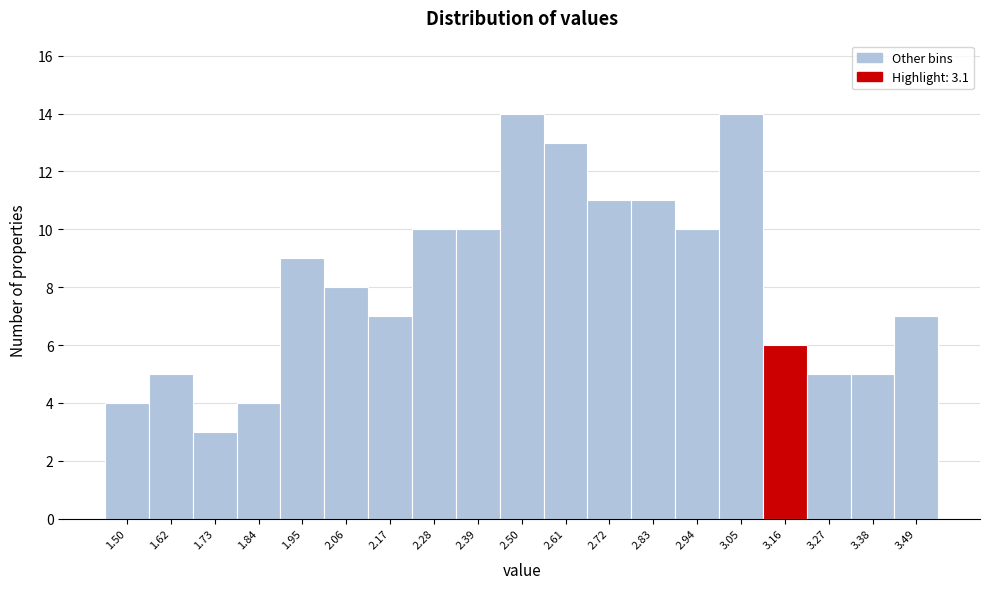

What is the height of the bar covering 2.44 to 2.55 on the x-axis? Neither the bar edges nor the heights are printed on the chart, so give them approximately, as read against the axes.

14